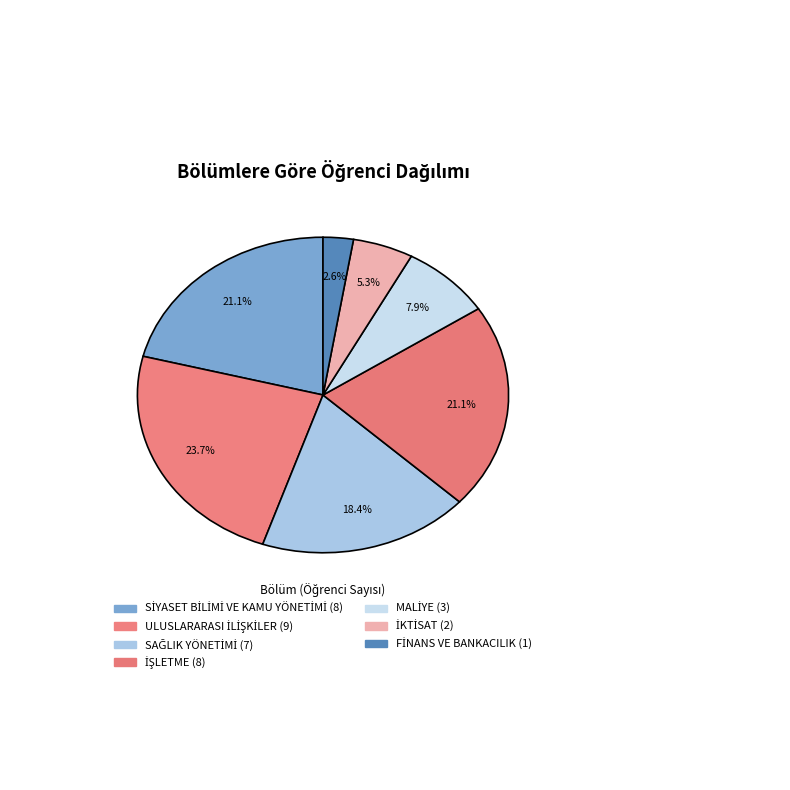

Rank the categories by value from lowest to highest.

FİNANS VE BANKACILIK, İKTİSAT, MALİYE, SAĞLIK YÖNETİMİ, SİYASET BİLİMİ VE KAMU YÖNETİMİ, İŞLETME, ULUSLARARASI İLİŞKİLER